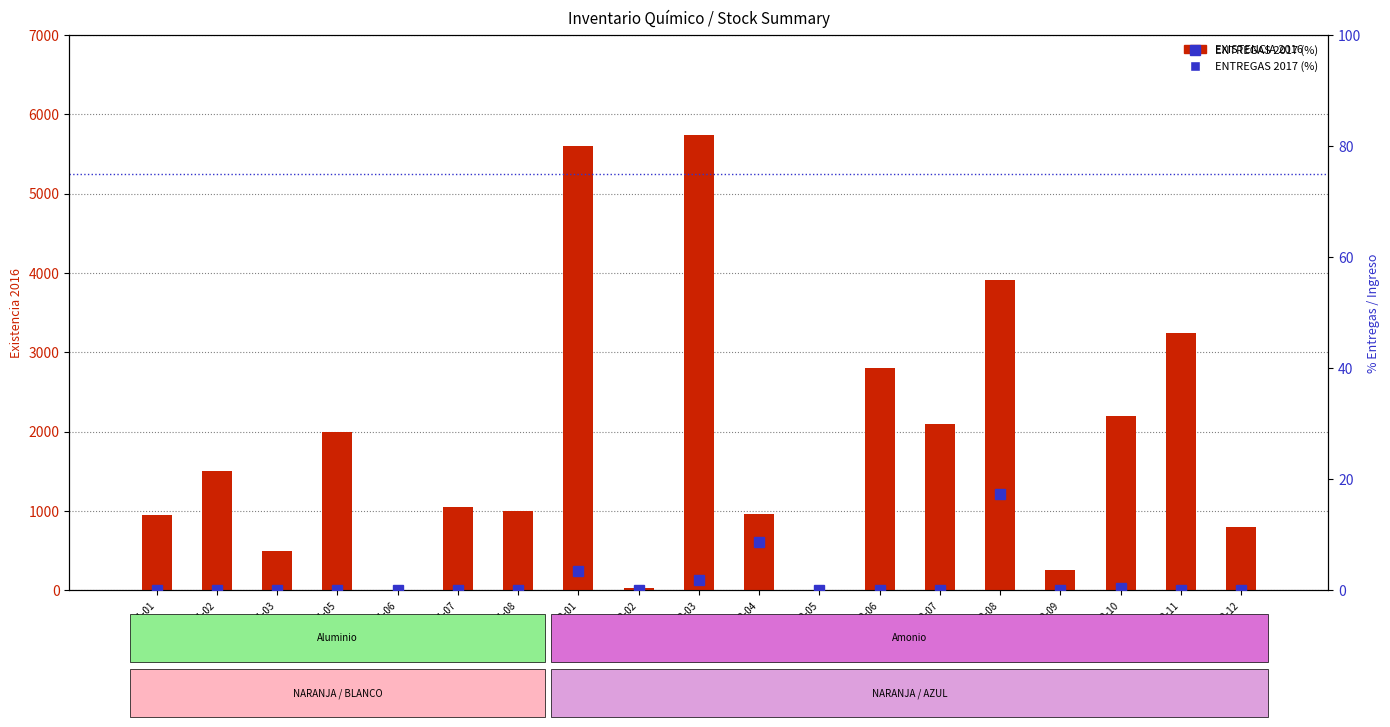

How many categories are shown in the chart?

19